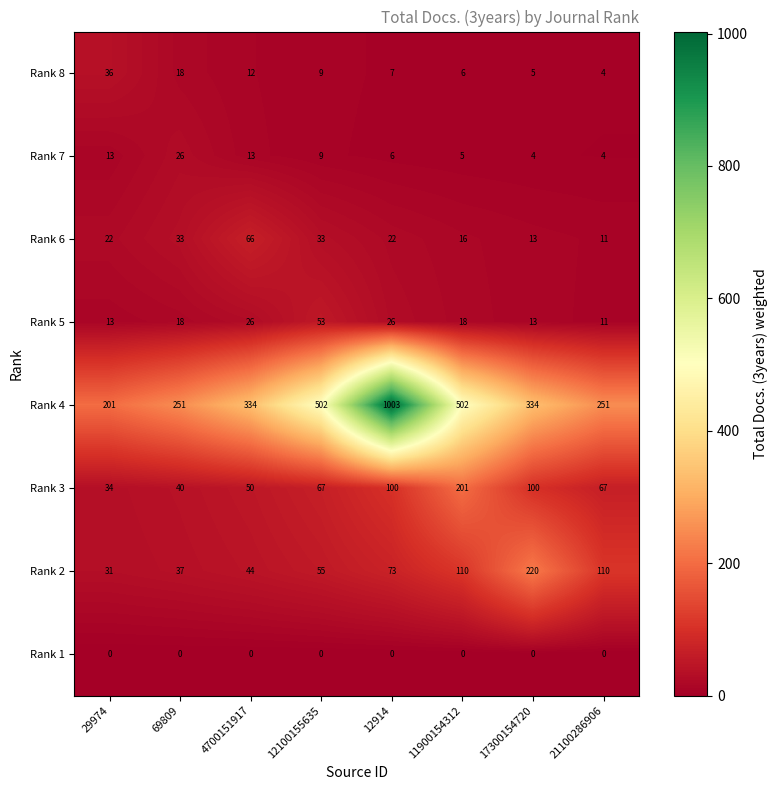

The value of Rank 1 at 21100286906 is 0. True or false?

True